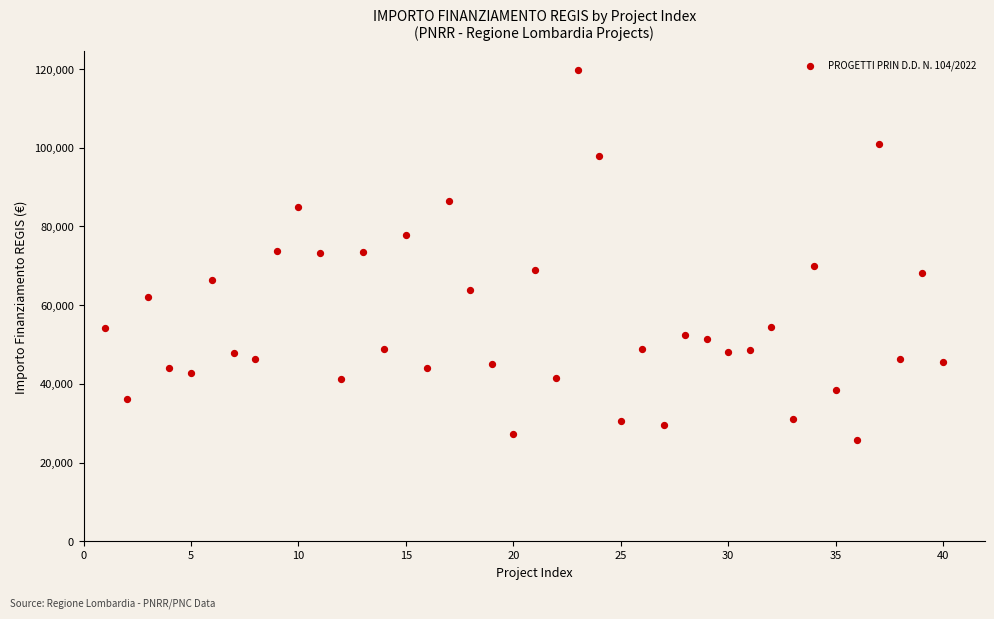

What is the range of Y values (max minus min)?

93941.0